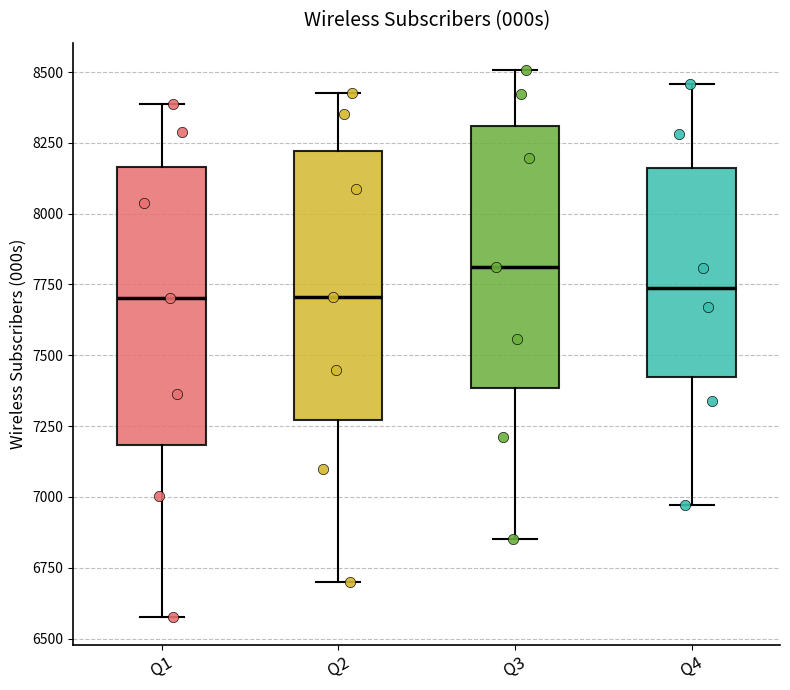

Reading left to right, read every box against the y-axis: the position of its median line, the range the box covers, and the ends of its whiskers. The values are not printed on the chart, so give them approximately, as read against the axis.

Q1: median 7700, box 7200 to 8150, whiskers 6600 to 8400
Q2: median 7700, box 7250 to 8200, whiskers 6700 to 8450
Q3: median 7800, box 7400 to 8300, whiskers 6850 to 8500
Q4: median 7750, box 7400 to 8150, whiskers 6950 to 8450